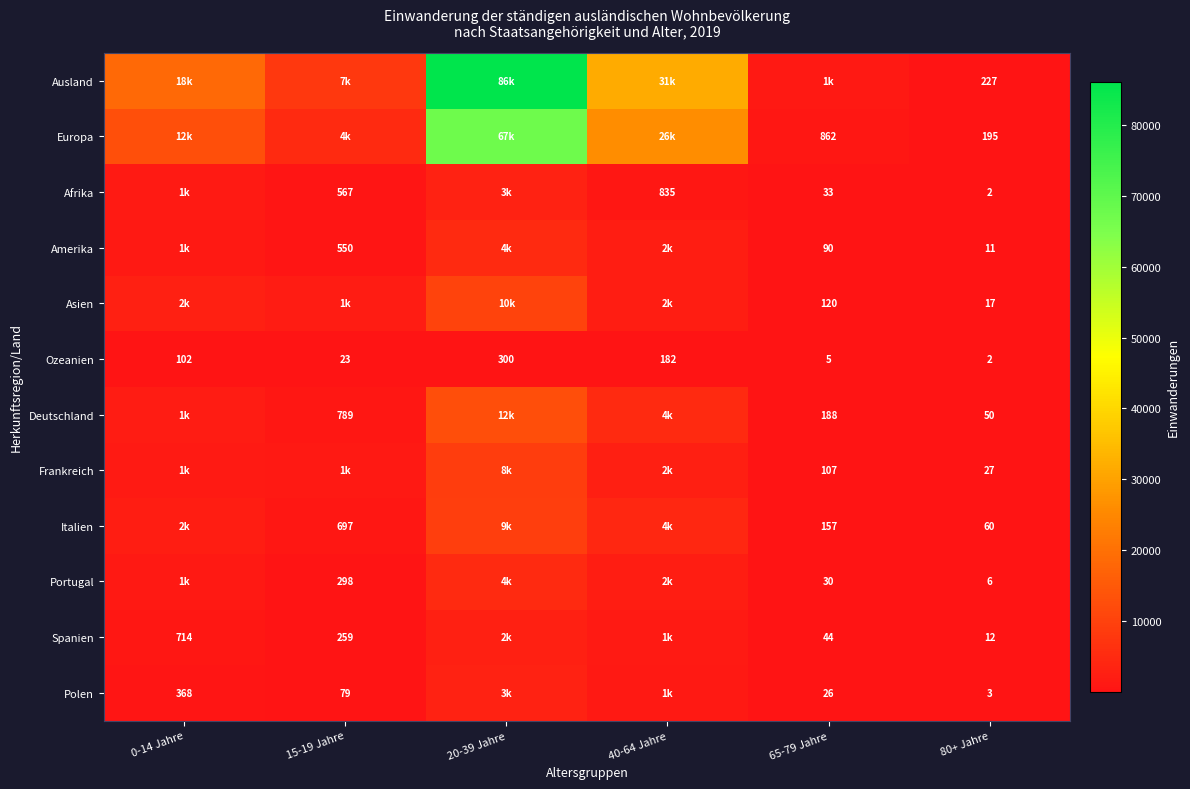

What is the spread (max minus min) of values at 80+ Jahre?

225